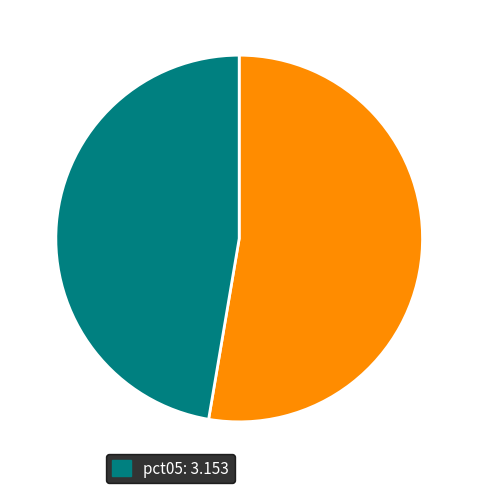

Does any single category account for the majority?

Yes